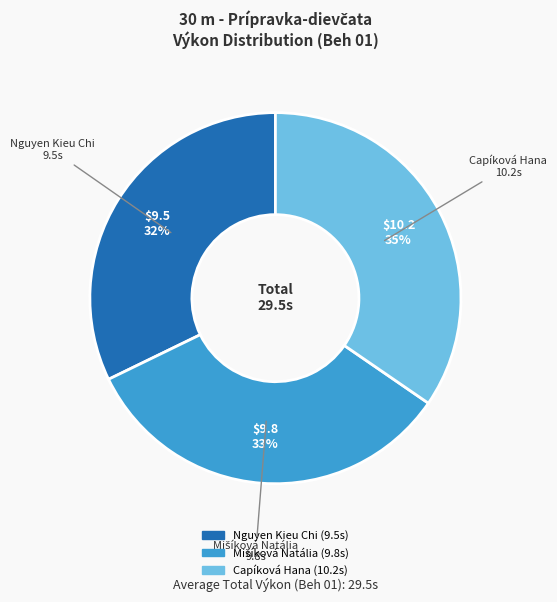

What is the ratio of the value at Nguyen Kieu Chi to the value at Capíková Hana?

0.9